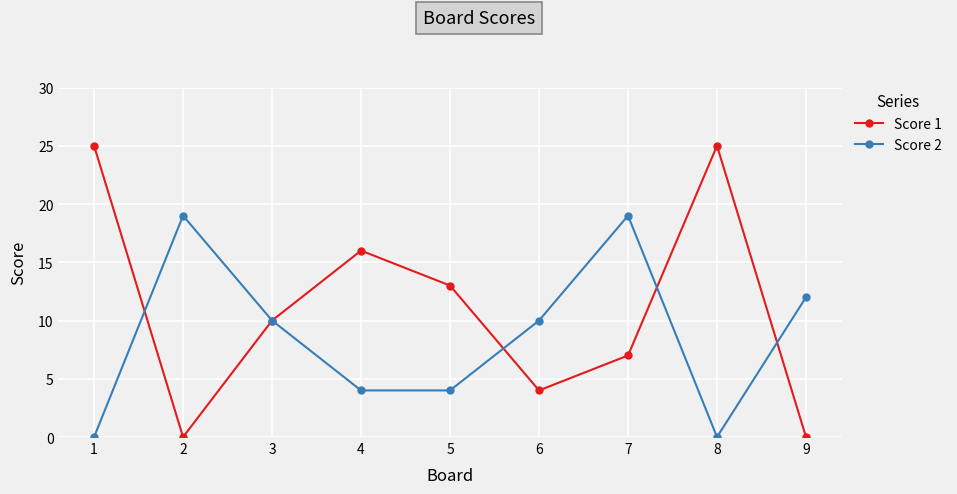

True or false: Score 1 has more than 1 points higher than both neighbors.

True